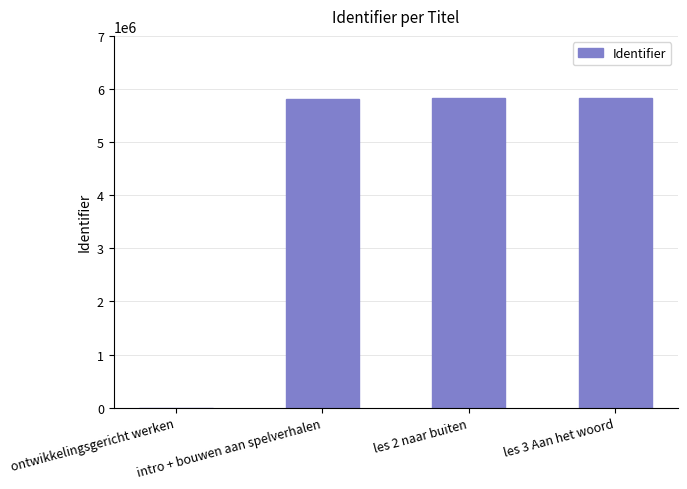

What is the maximum value shown in the chart?

5839066